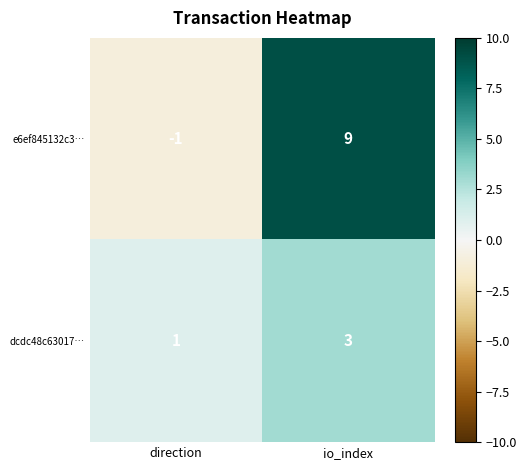

How many series are shown in this chart?

2